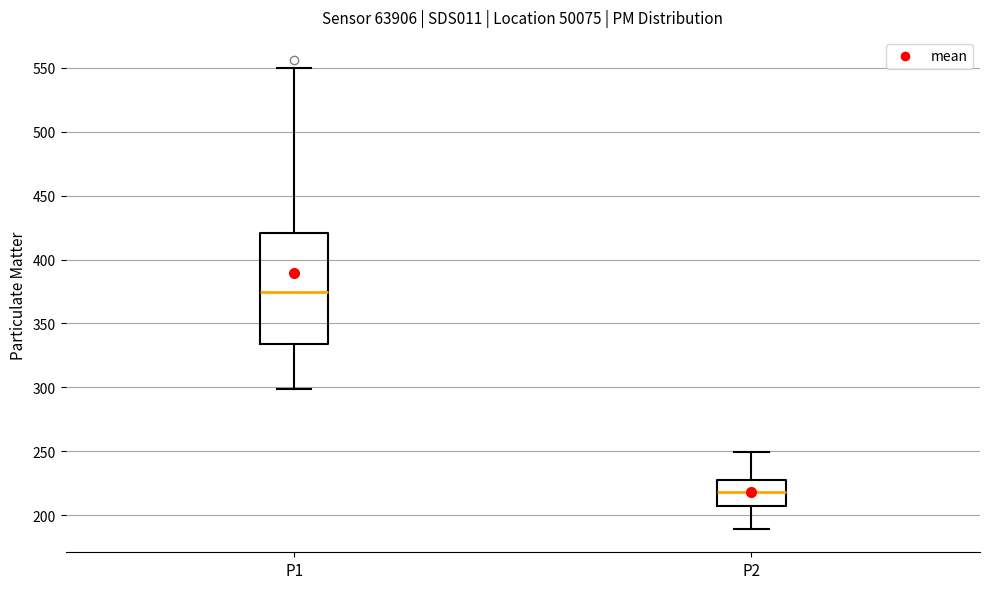

Which box's median line is the highest?

P1